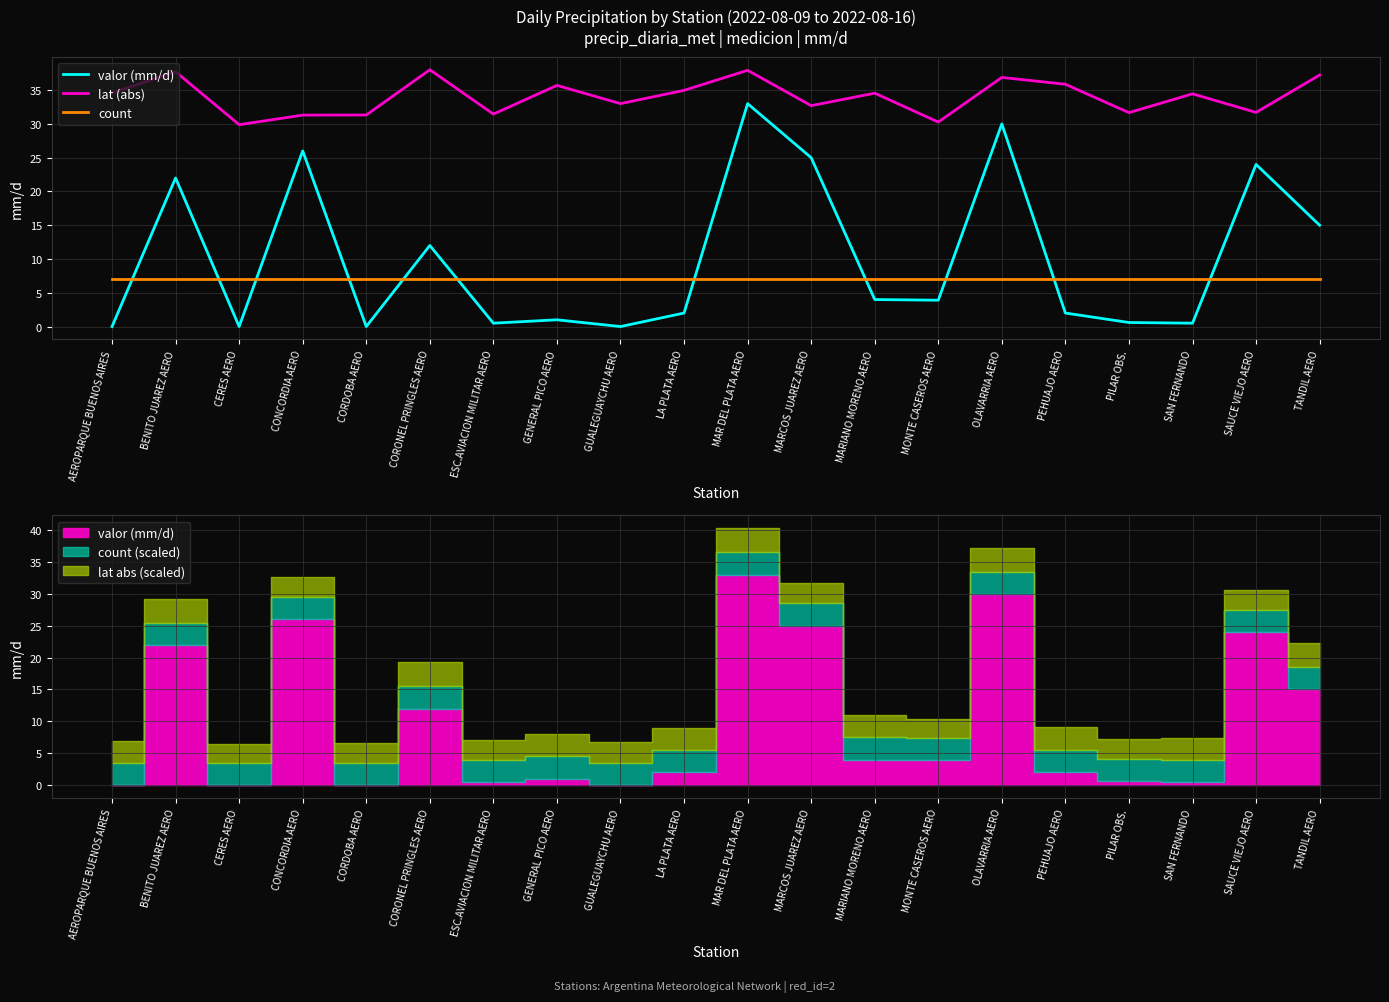

Reading left to right, extract all data points from this chart.

valor (mm/d): AEROPARQUE BUENOS AIRES=0.0	BENITO JUAREZ AERO=22.0	CERES AERO=0.0	CONCORDIA AERO=26.0	CORDOBA AERO=0.0	CORONEL PRINGLES AERO=12.0	ESC.AVIACION MILITAR AERO=0.5	GENERAL PICO AERO=1.0	GUALEGUAYCHU AERO=0.0	LA PLATA AERO=2.0	MAR DEL PLATA AERO=33.0	MARCOS JUAREZ AERO=25.0	MARIANO MORENO AERO=4.0	MONTE CASEROS AERO=3.9	OLAVARRIA AERO=30.0	PEHUAJO AERO=2.0	PILAR OBS.=0.6	SAN FERNANDO=0.5	SAUCE VIEJO AERO=24.0	TANDIL AERO=15.0
lat (abs): AEROPARQUE BUENOS AIRES=34.6	BENITO JUAREZ AERO=37.7	CERES AERO=29.9	CONCORDIA AERO=31.3	CORDOBA AERO=31.3	CORONEL PRINGLES AERO=38.0	ESC.AVIACION MILITAR AERO=31.4	GENERAL PICO AERO=35.7	GUALEGUAYCHU AERO=33.0	LA PLATA AERO=35.0	MAR DEL PLATA AERO=37.9	MARCOS JUAREZ AERO=32.7	MARIANO MORENO AERO=34.5	MONTE CASEROS AERO=30.3	OLAVARRIA AERO=36.9	PEHUAJO AERO=35.9	PILAR OBS.=31.7	SAN FERNANDO=34.5	SAUCE VIEJO AERO=31.7	TANDIL AERO=37.2
count: AEROPARQUE BUENOS AIRES=7.0	BENITO JUAREZ AERO=7.0	CERES AERO=7.0	CONCORDIA AERO=7.0	CORDOBA AERO=7.0	CORONEL PRINGLES AERO=7.0	ESC.AVIACION MILITAR AERO=7.0	GENERAL PICO AERO=7.0	GUALEGUAYCHU AERO=7.0	LA PLATA AERO=7.0	MAR DEL PLATA AERO=7.0	MARCOS JUAREZ AERO=7.0	MARIANO MORENO AERO=7.0	MONTE CASEROS AERO=7.0	OLAVARRIA AERO=7.0	PEHUAJO AERO=7.0	PILAR OBS.=7.0	SAN FERNANDO=7.0	SAUCE VIEJO AERO=7.0	TANDIL AERO=7.0